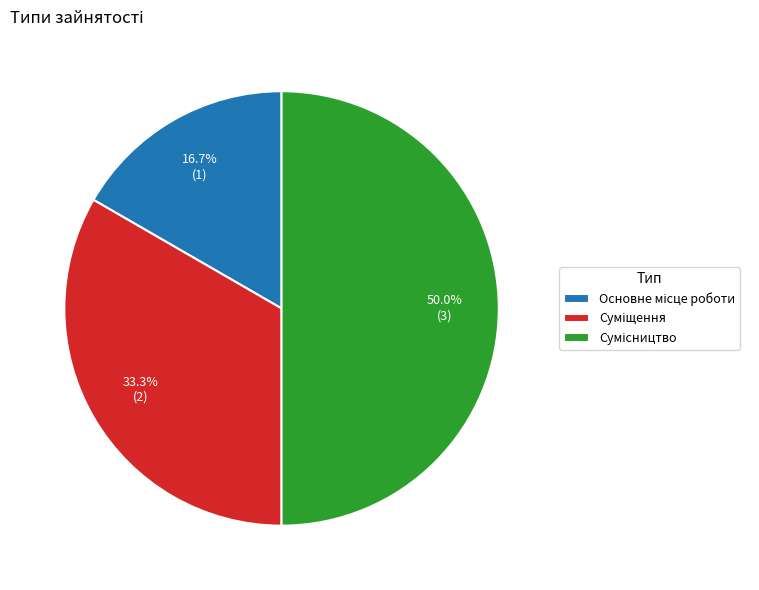

Is Основне місце роботи the majority of the pie?

No